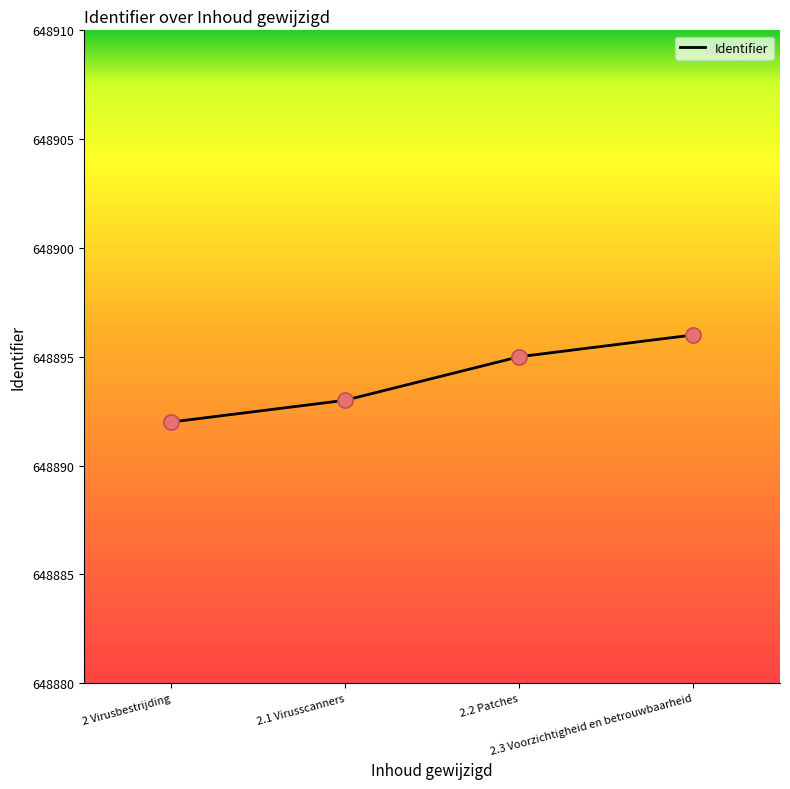

Between 2 Virusbestrijding and 2.1 Virusscanners, which is larger?

2.1 Virusscanners